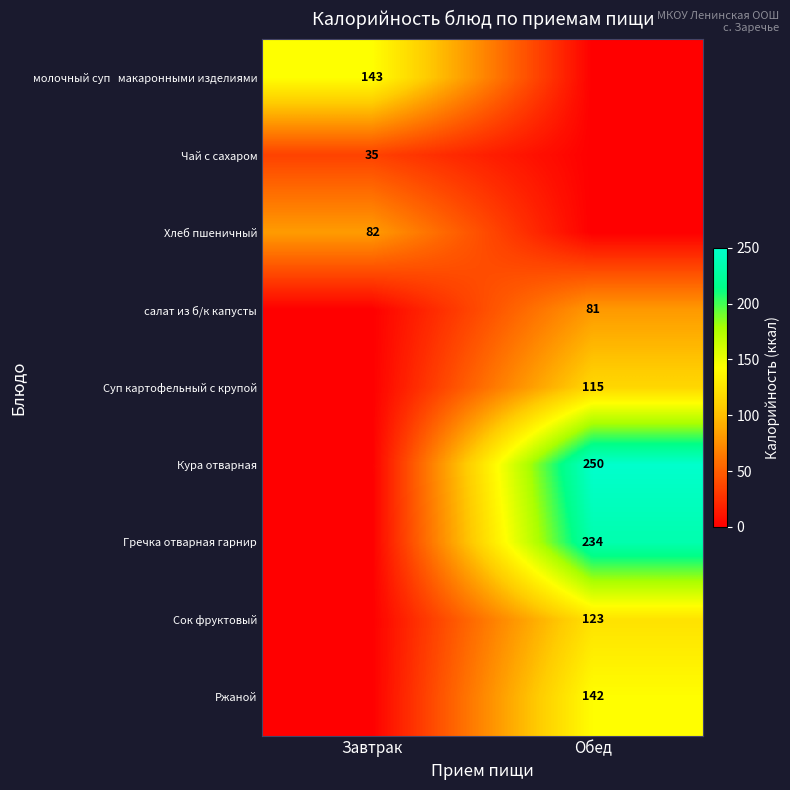

What is the maximum value shown in the chart?

250